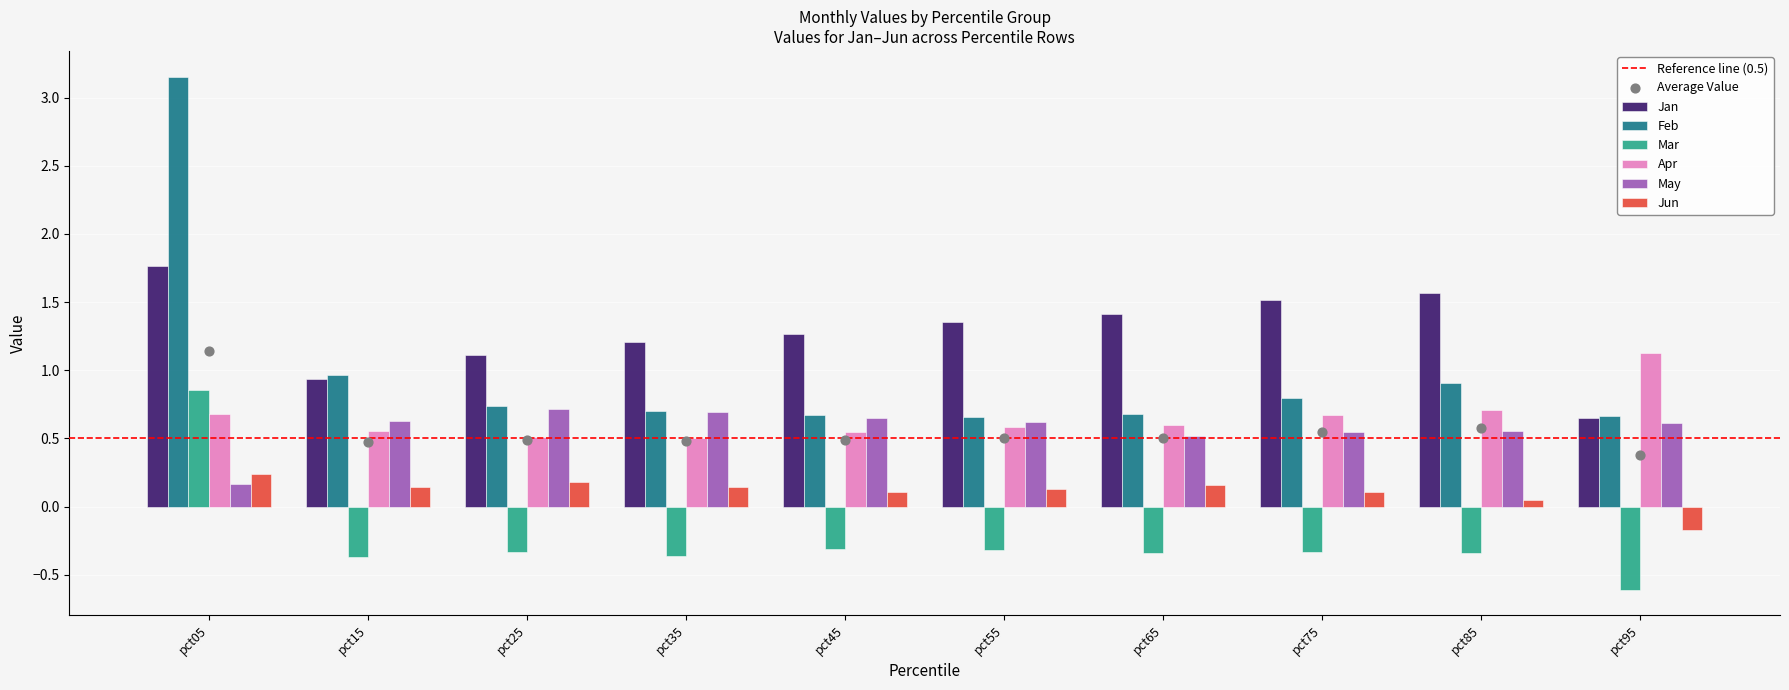

At how many categories does at least one series exceed 0?

10